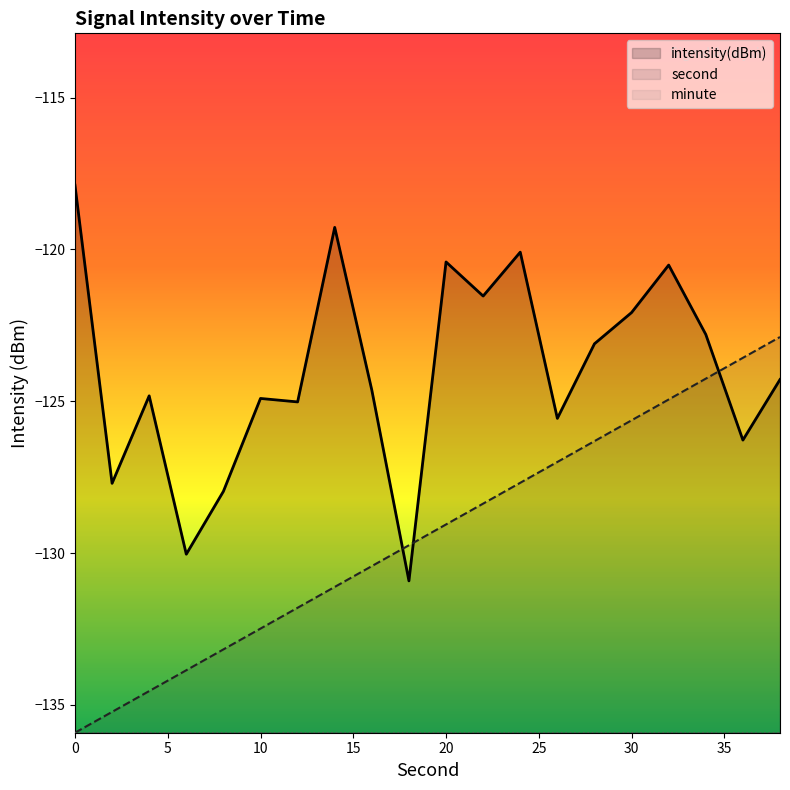

True or false: intensity(dBm) and second cross at least once.

True